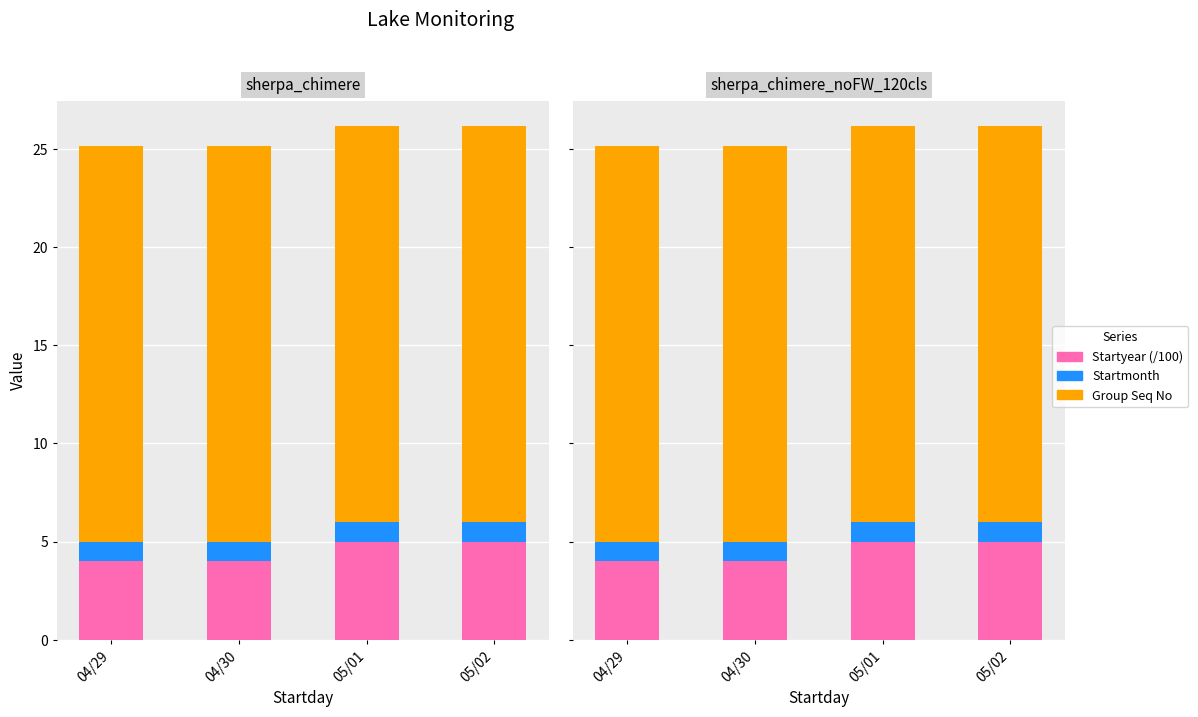

What position from the right is 05/01?

2